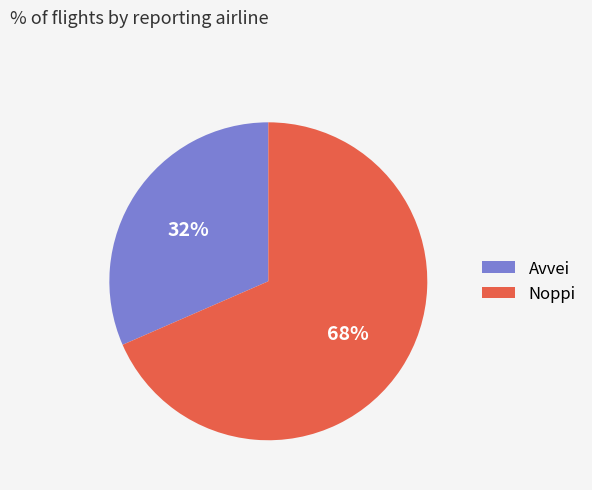

Between Avvei and Noppi, which is larger?

Noppi